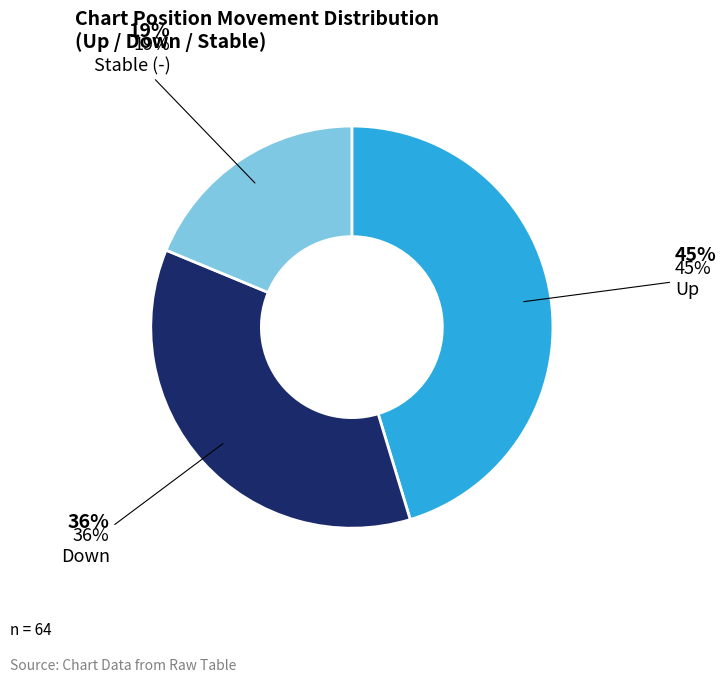

Does any single category account for the majority?

No